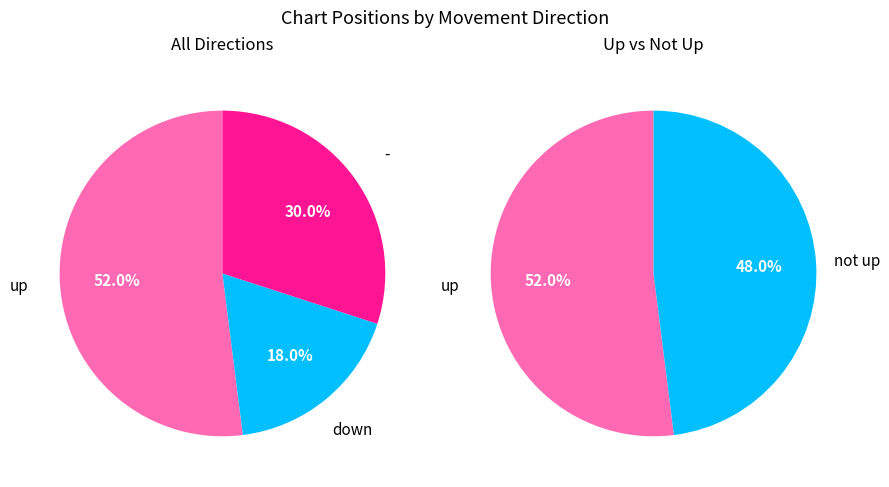

How many slices are in this pie chart?

3